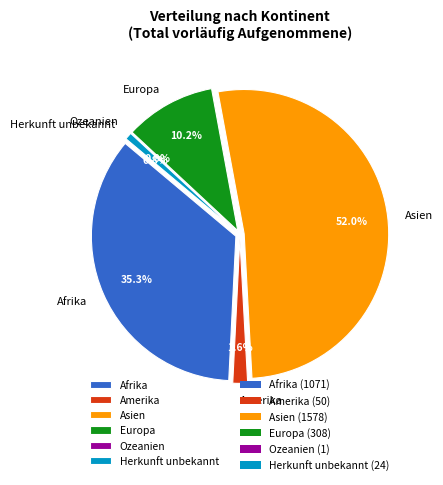

Which category has the smallest portion of the pie?

Ozeanien